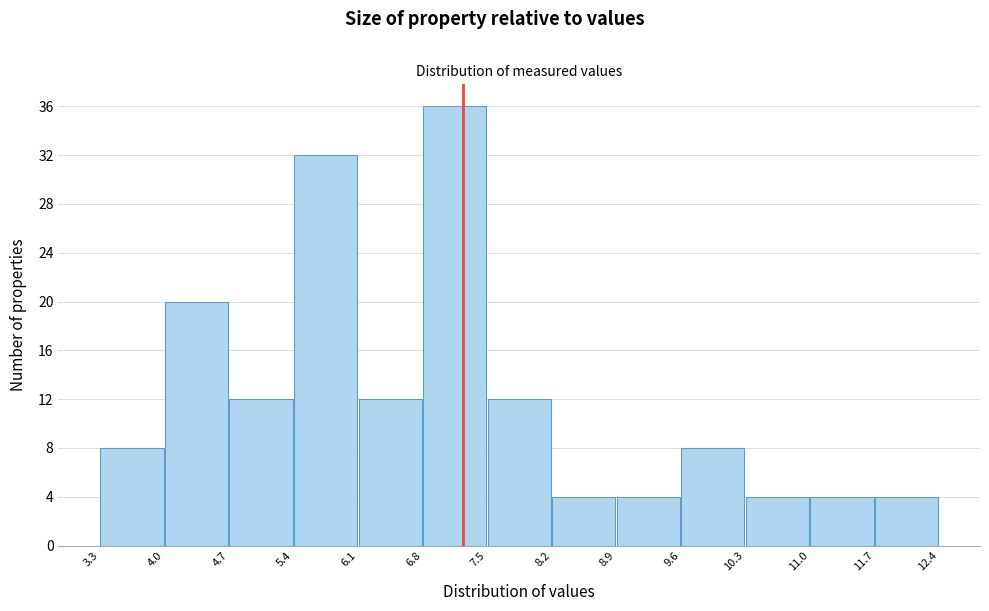

Reading left to right, list every bar in this chart as the range it spans on the x-axis followed by its height. The values are not printed on the chart, so give them approximately, as read against the axis.

3.3 to 4.0: 8
4.0 to 4.7: 20
4.7 to 5.4: 12
5.4 to 6.1: 32
6.1 to 6.8: 12
6.8 to 7.5: 36
7.5 to 8.2: 12
8.2 to 8.9: 4
8.9 to 9.6: 4
9.6 to 10.3: 8
10.3 to 11.0: 4
11.0 to 11.7: 4
11.7 to 12.4: 4